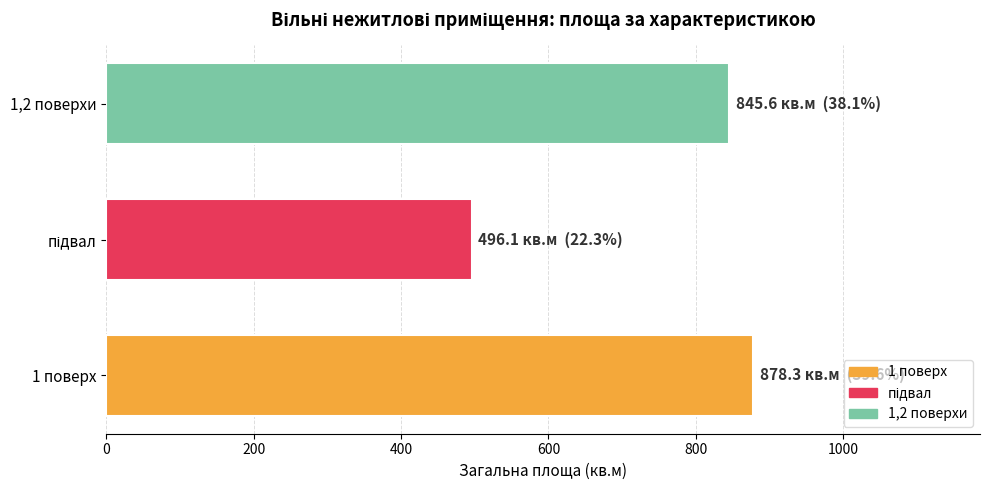

Is it true that the value at 1,2 поверхи is 845.6?

True